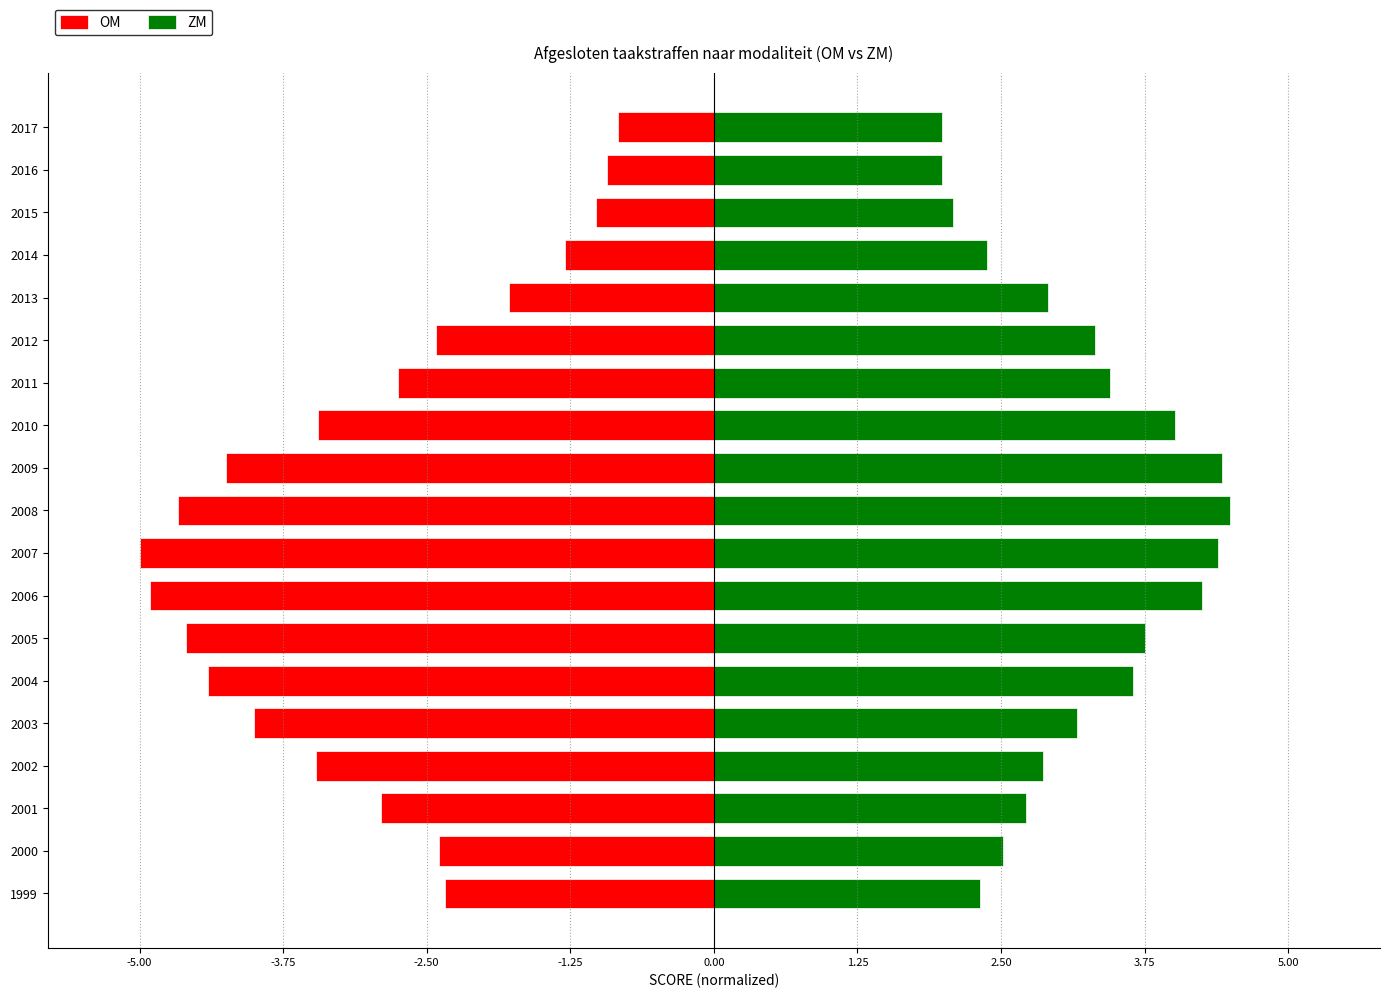

What are all the series names shown in the legend?

OM, ZM